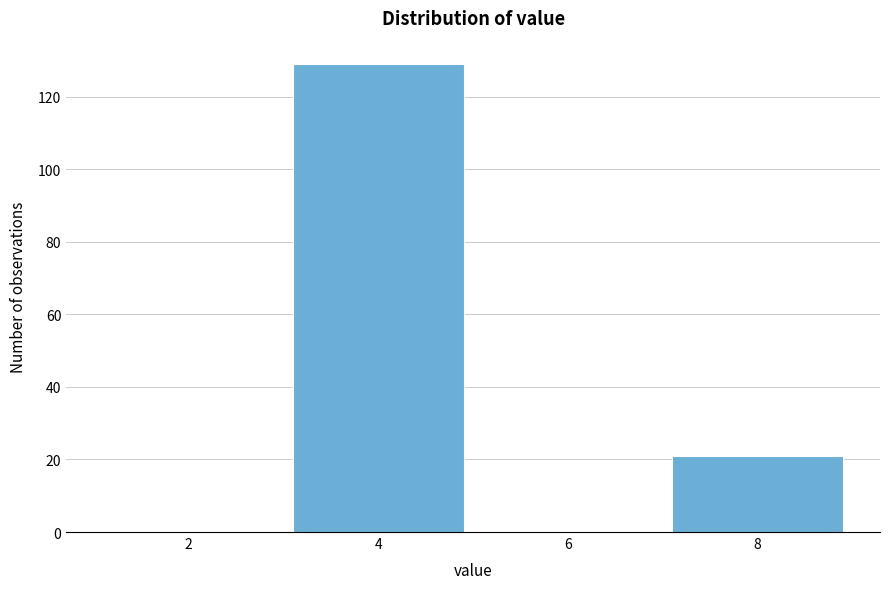

Reading left to right, extract all data points from this chart.

2=0	4=129	6=0	8=21